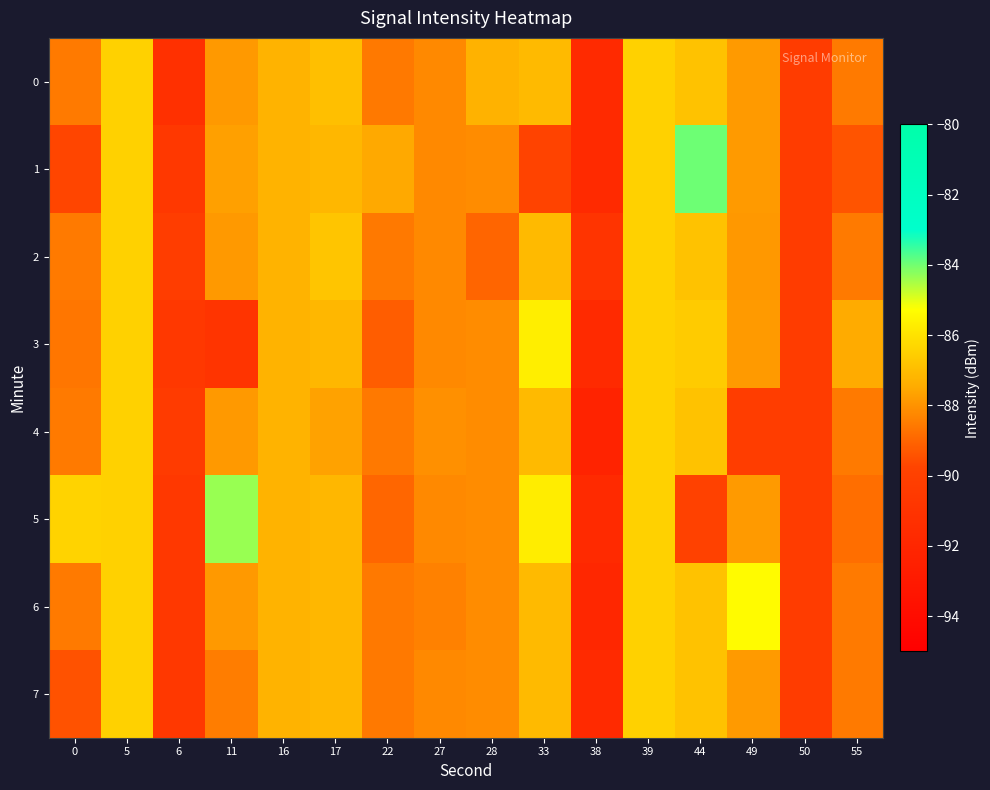

Which series has the widest spread of values?

1